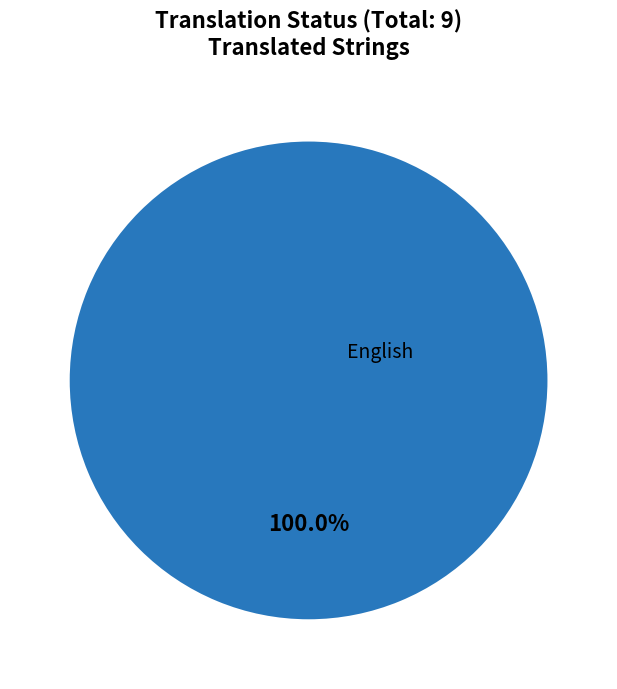

Does any single category account for the majority?

Yes